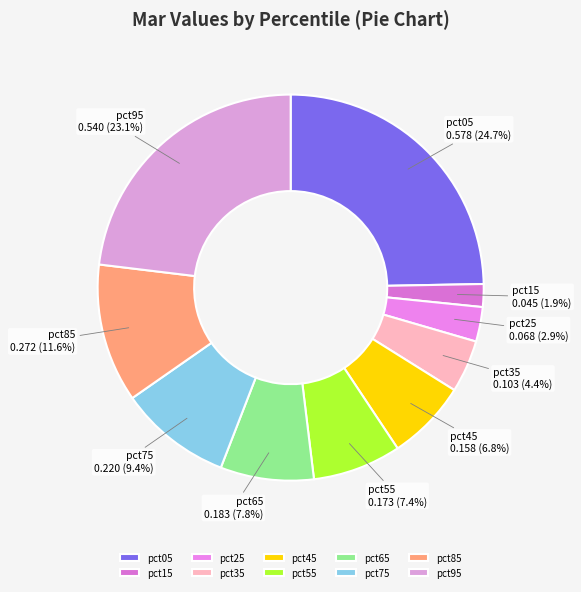

To the nearest percent, what portion does pct25 represent?

3%